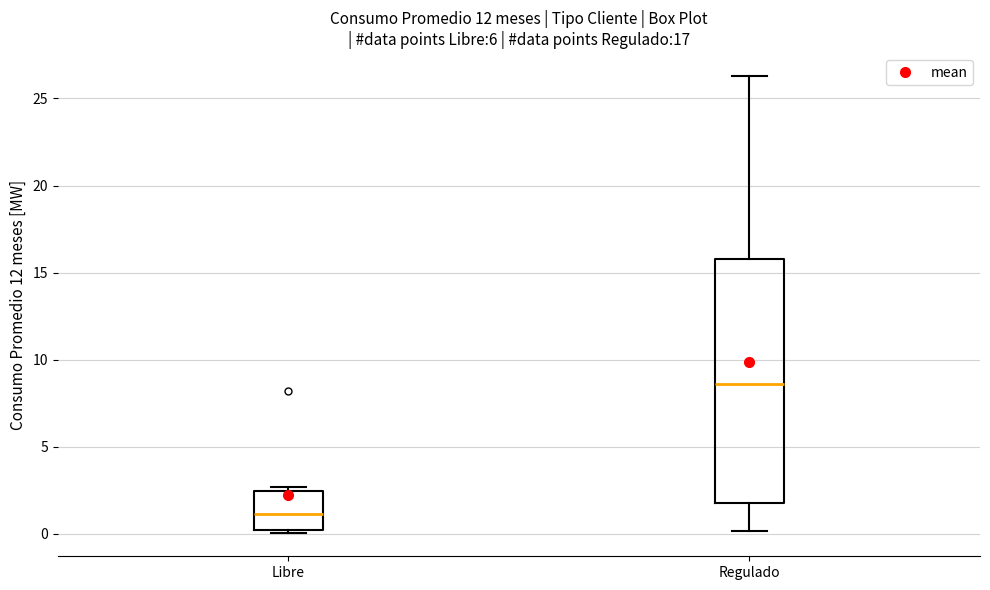

Reading left to right, transcribe this box plot: for each box, give where its median line is, the range the box spans, and where its two whiskers end, as read against the y-axis. The values are not printed on the chart, so give them approximately, as read against the axis.

Libre: median 1.0, box 0.0 to 2.5, whiskers 0.0 (just below the box's lower edge) to 2.5 (just above the box's upper edge)
Regulado: median 8.5, box 2.0 to 16.0, whiskers 0.0 to 26.5